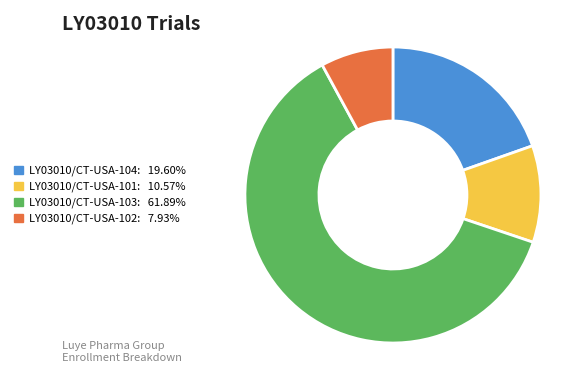

Between LY03010/CT-USA-101 and LY03010/CT-USA-103, which is larger?

LY03010/CT-USA-103